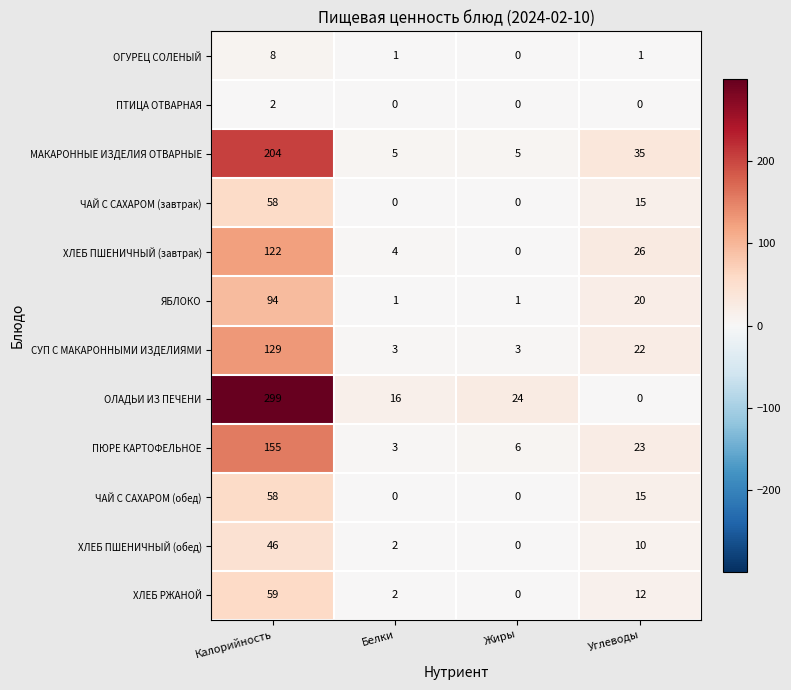

The СУП С МАКАРОННЫМИ ИЗДЕЛИЯМИ series shows 5 at Жиры. True or false?

False